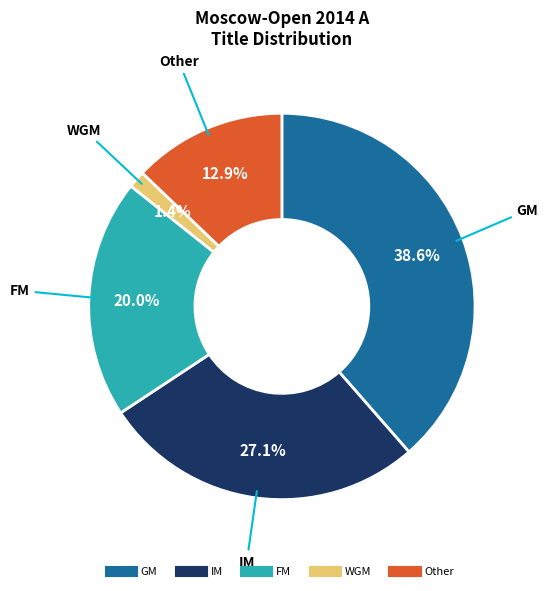

Does any single category account for the majority?

No